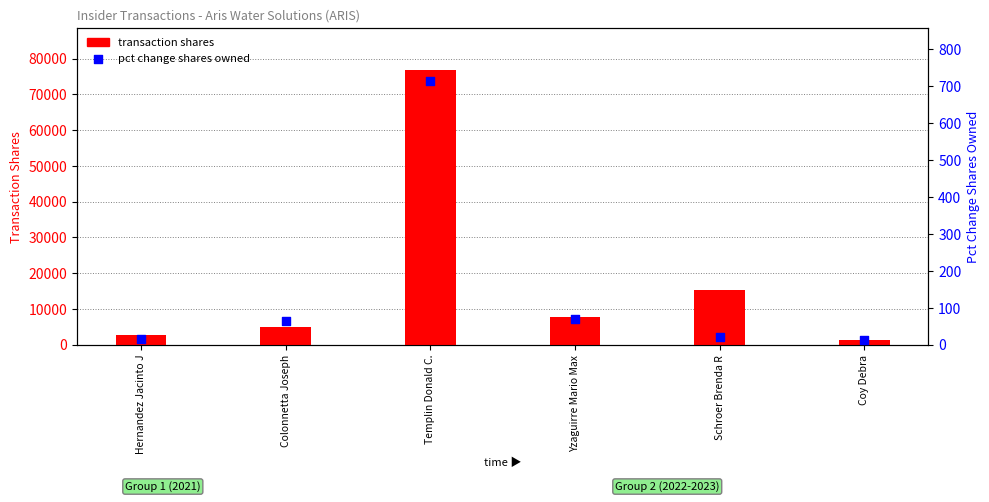

What is the total value across all series at Yzaguirre Mario Max?

7763